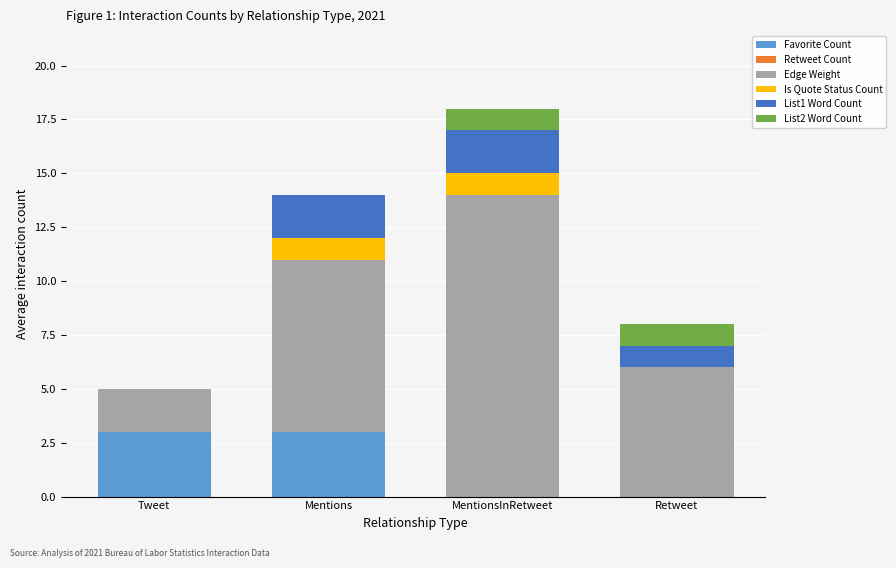

At which category is the sum across all series the highest?

MentionsInRetweet